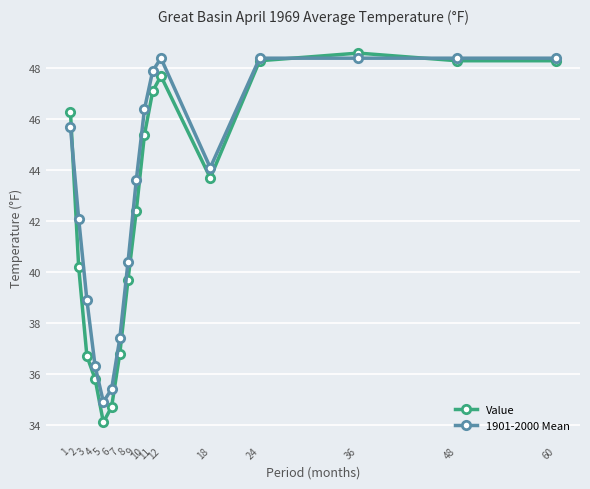

Which series has the largest total across all categories?

1901-2000 Mean